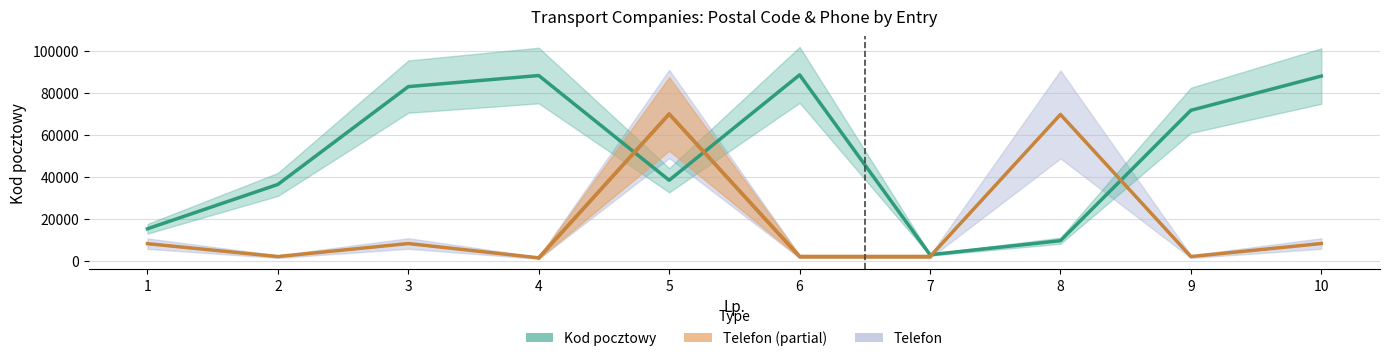

Reading left to right, what are all the values shown in this chart?

15345	36456	83026	88299	38448	88605	2977	9669	71735	88046